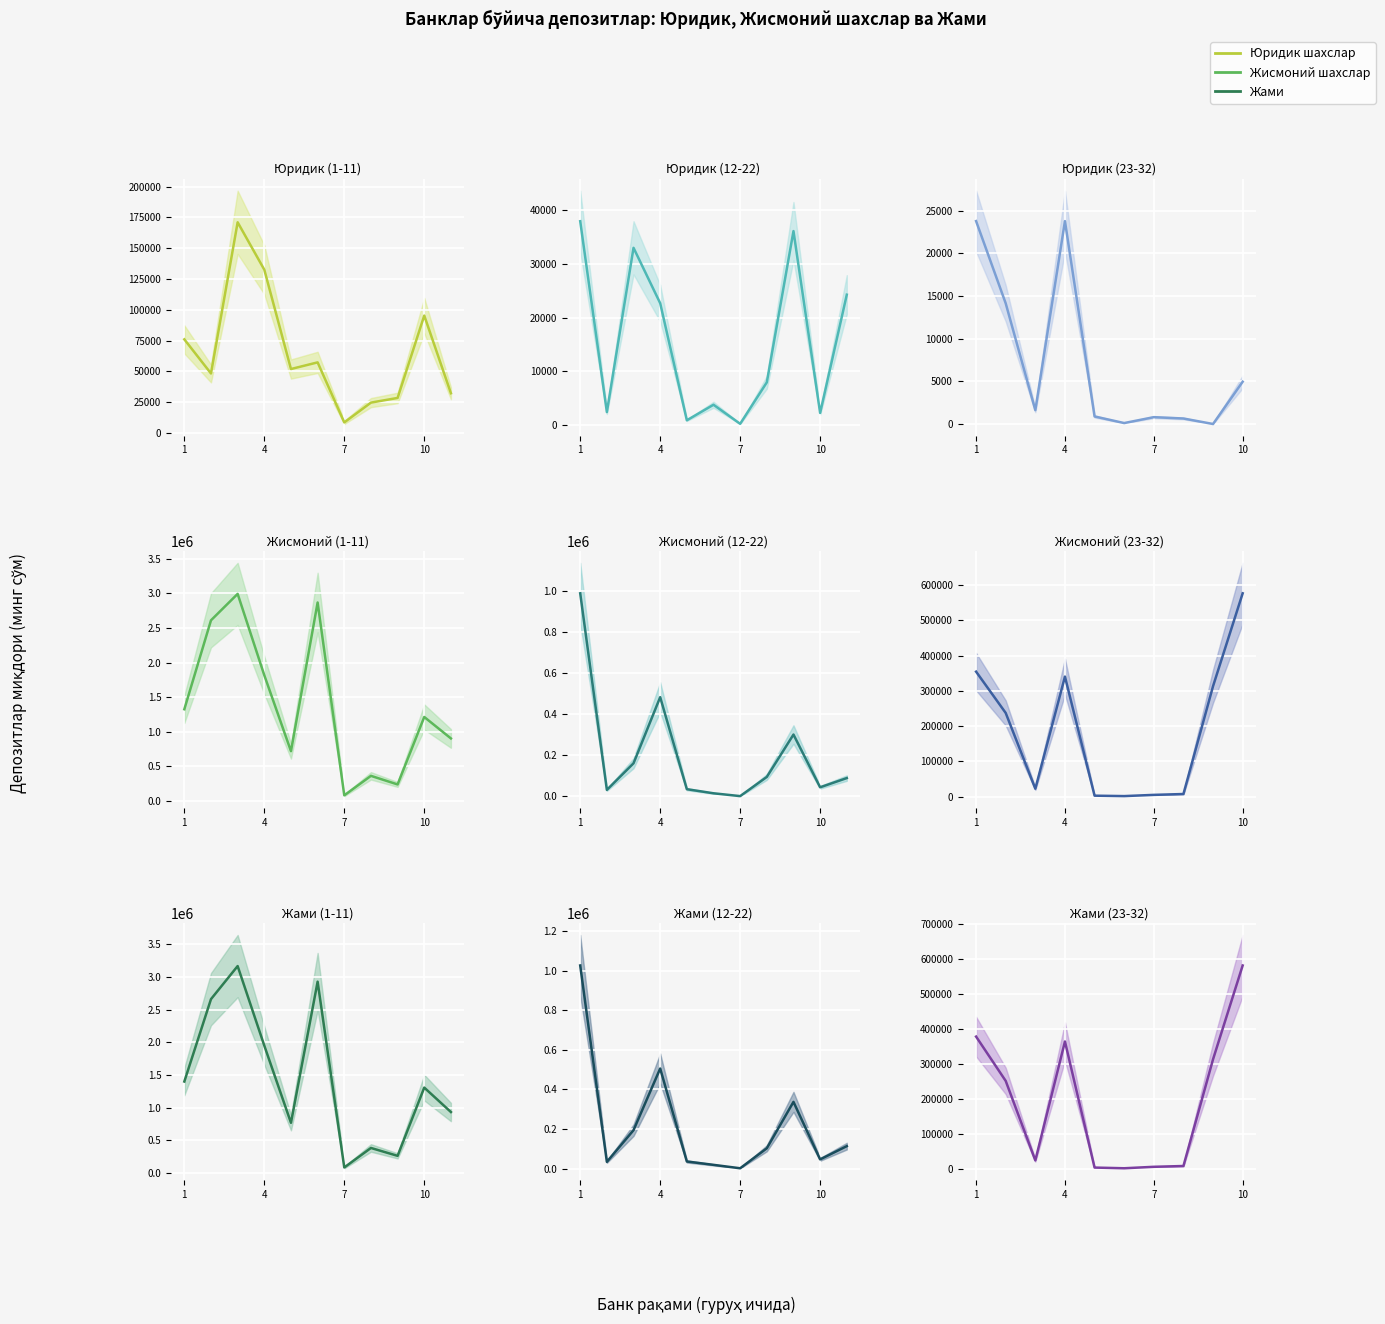

How many interior local valleys does the Юридик шахслар series have?

3